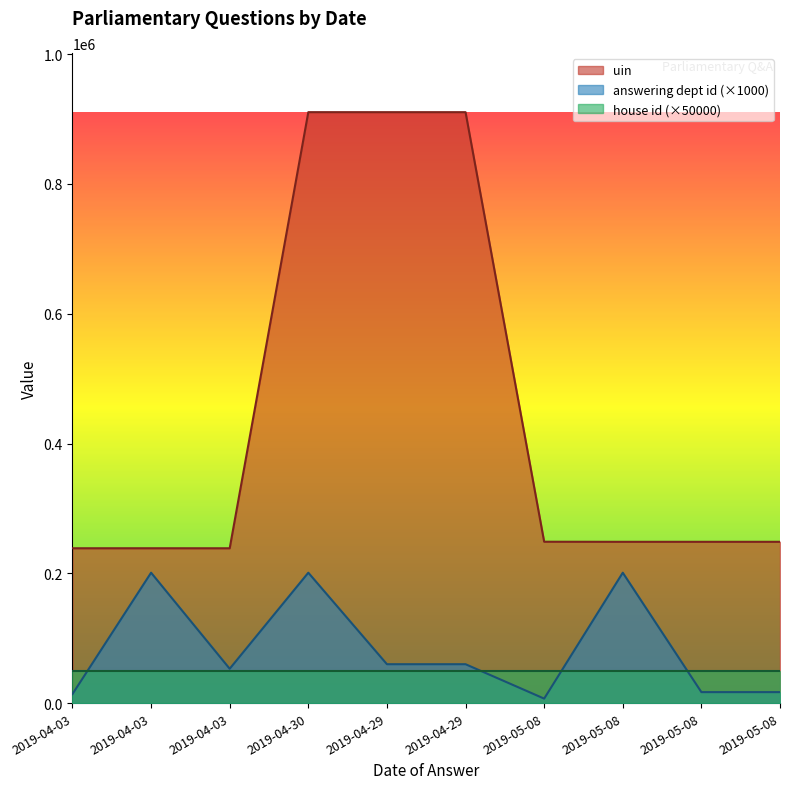

What is the average value of the answering dept id series?

83100